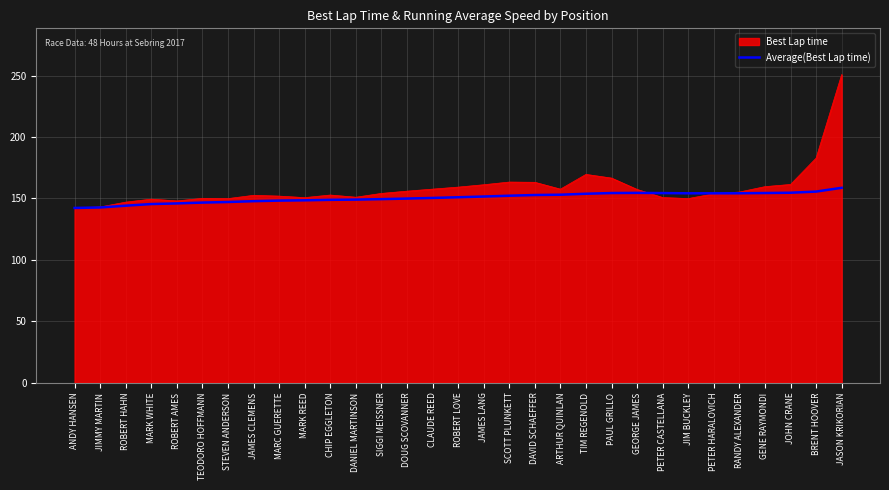

Is it true that Best Lap time equals 133.8 at JASON KRIKORIAN?

False